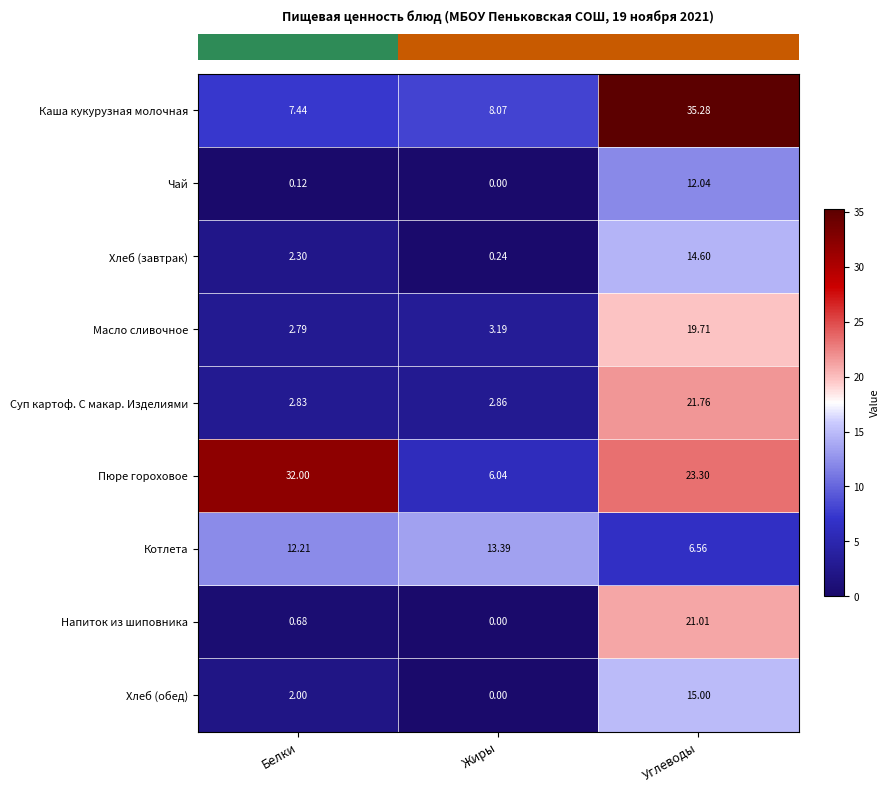

At how many categories does at least one series exceed 24?

2